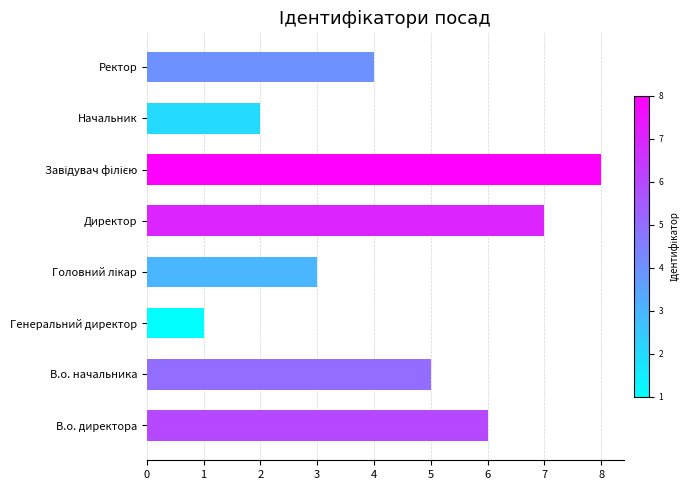

At which label is the value closest to 4?

Ректор